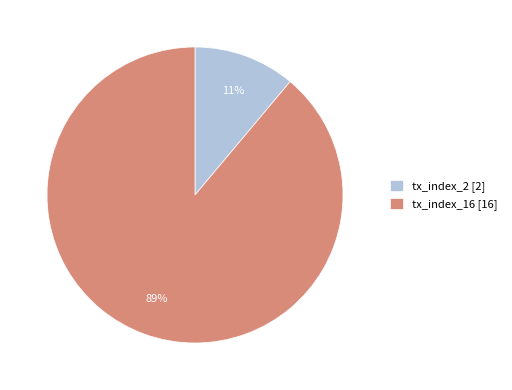

Is there any slice that represents more than half of the pie?

Yes